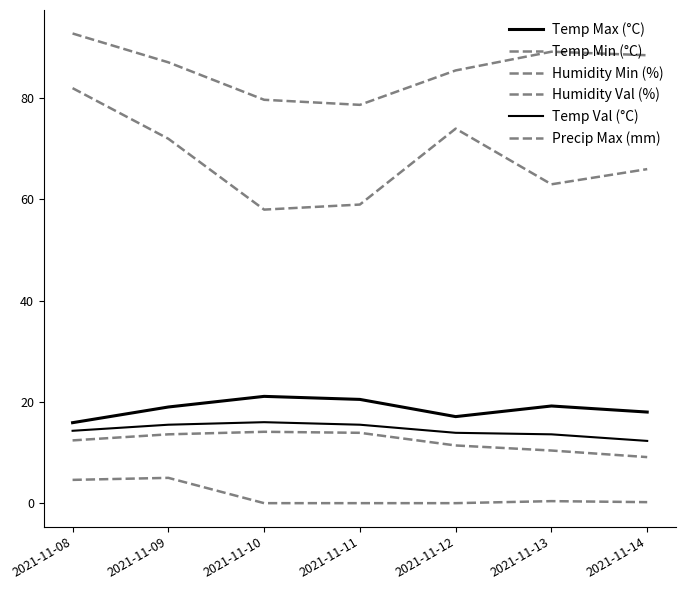

At which category does Precip Max (mm) reach its first local peak?

2021-11-09